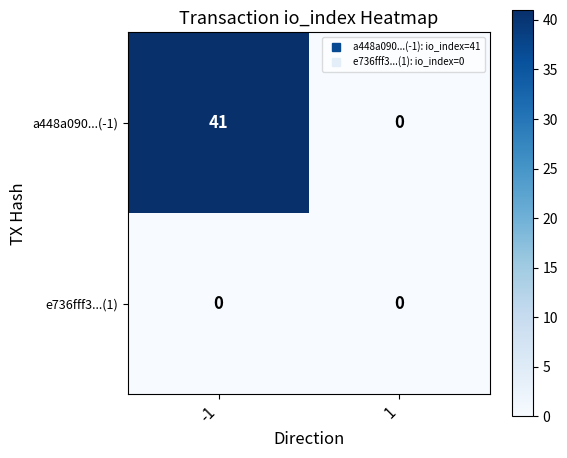

The value of a448a090...(-1) at 1 is 0. True or false?

True